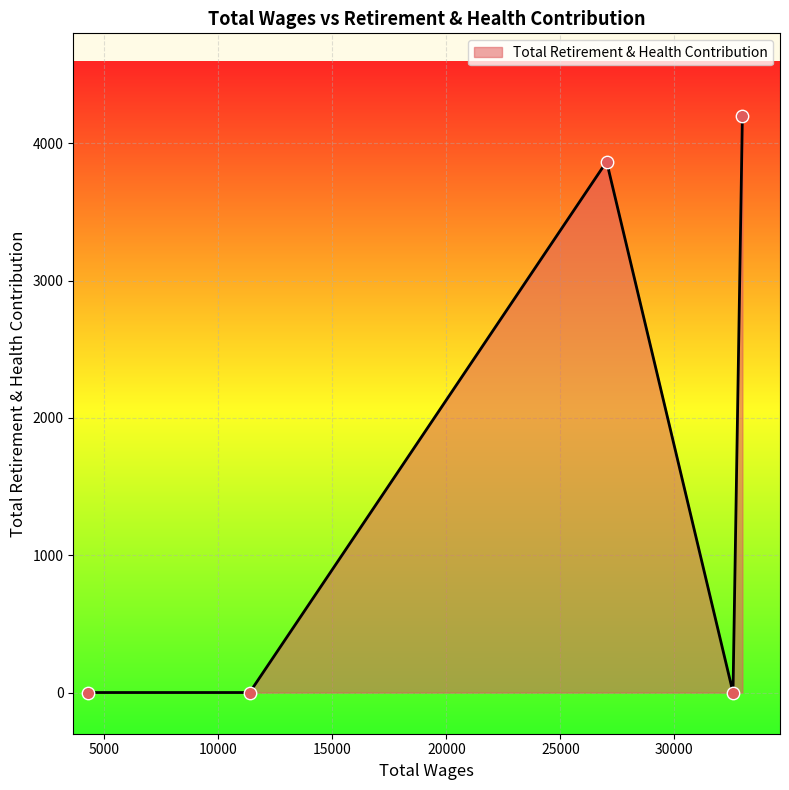

What is the difference between the maximum and minimum values?

4200